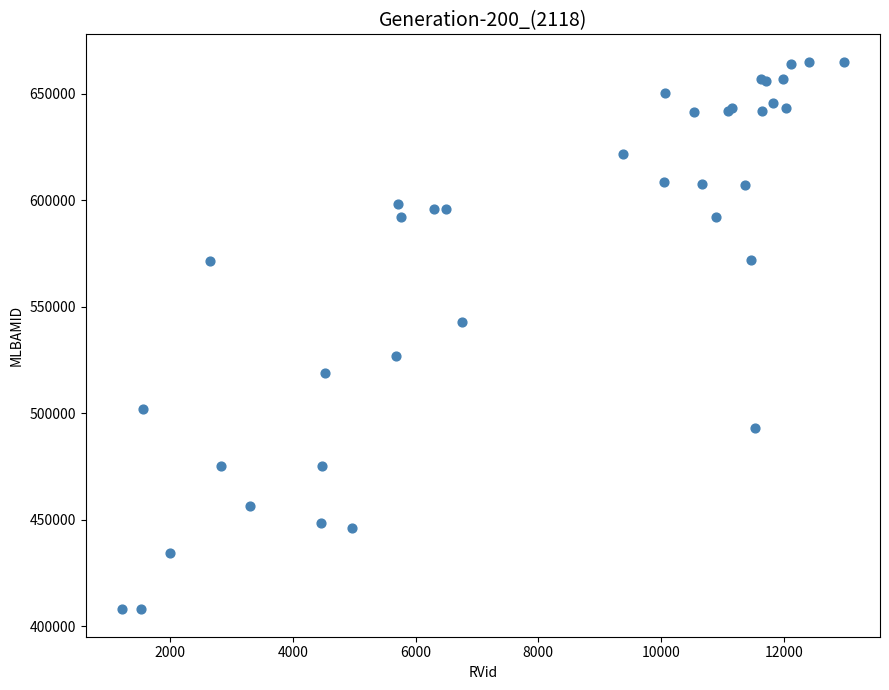

What Y value in the scatter plot is closest to 536582?

543068